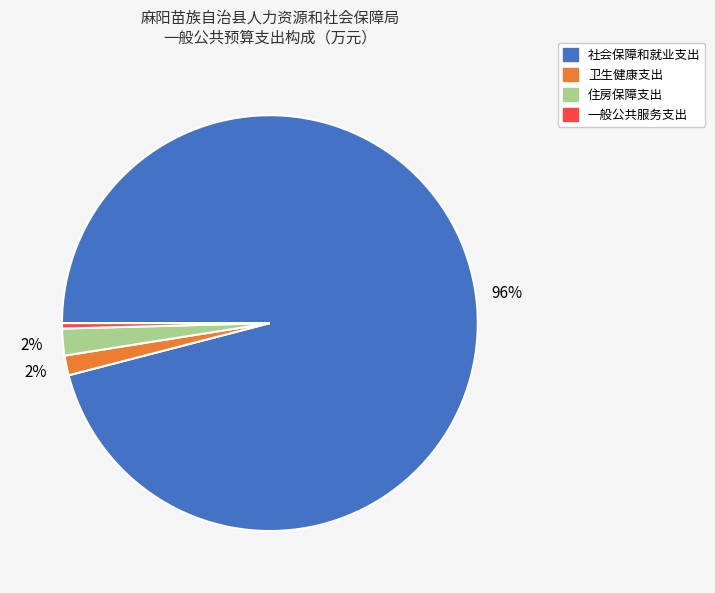

Which has a higher value, 一般公共服务支出 or 社会保障和就业支出?

社会保障和就业支出